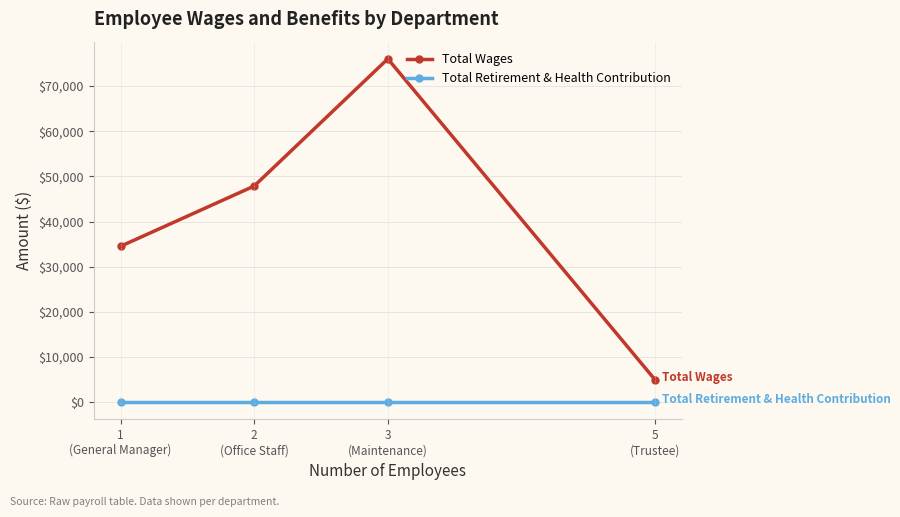

Reading left to right, extract all data points from this chart.

Total Wages: 34512	47850	76009	4940
Total Retirement & Health Contribution: 0	0	0	0